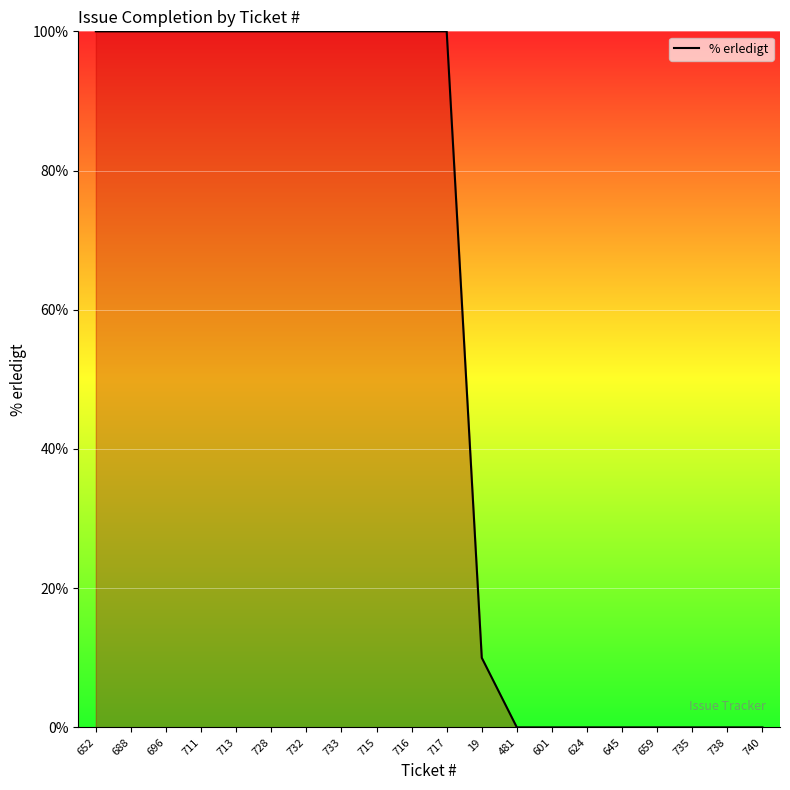

What position from the right is 715?

12